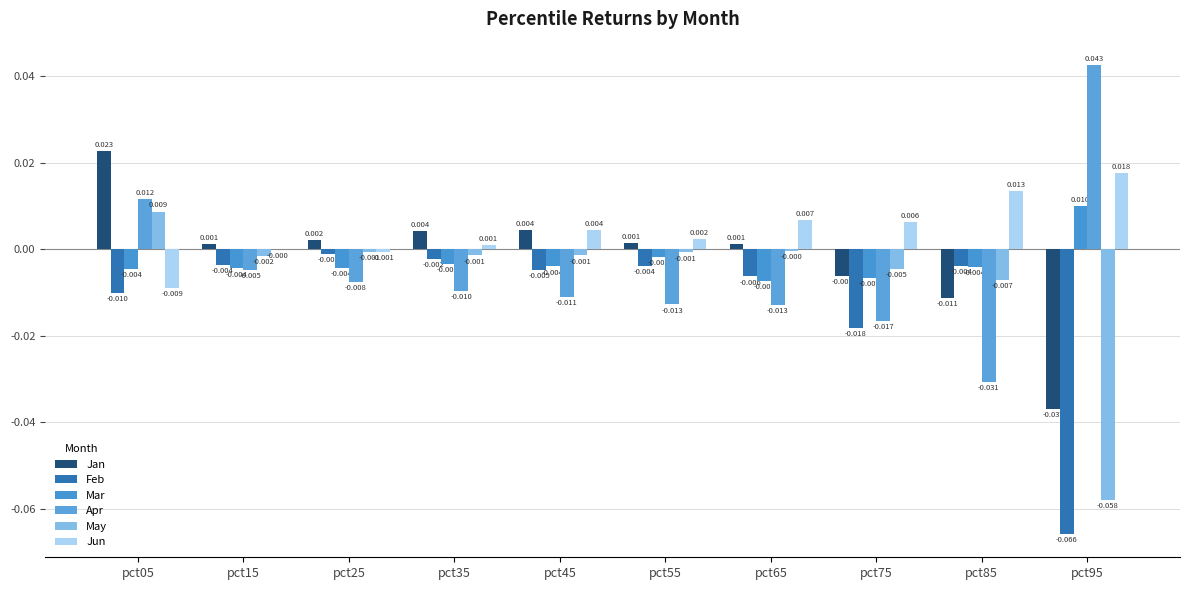

Which category has the lowest value in the Jan series?

pct95